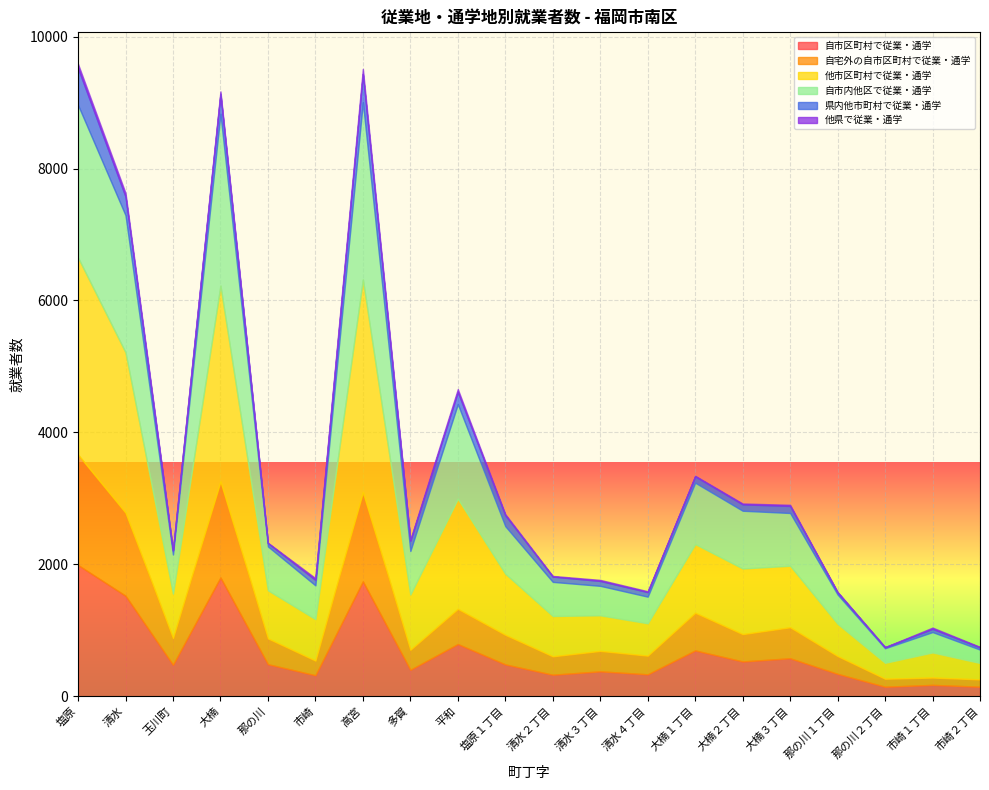

Rank the series at 大楠３丁目 from highest to lowest value.

他市区町村で従業・通学, 自市内他区で従業・通学, 自市区町村で従業・通学, 自宅外の自市区町村で従業・通学, 県内他市町村で従業・通学, 他県で従業・通学